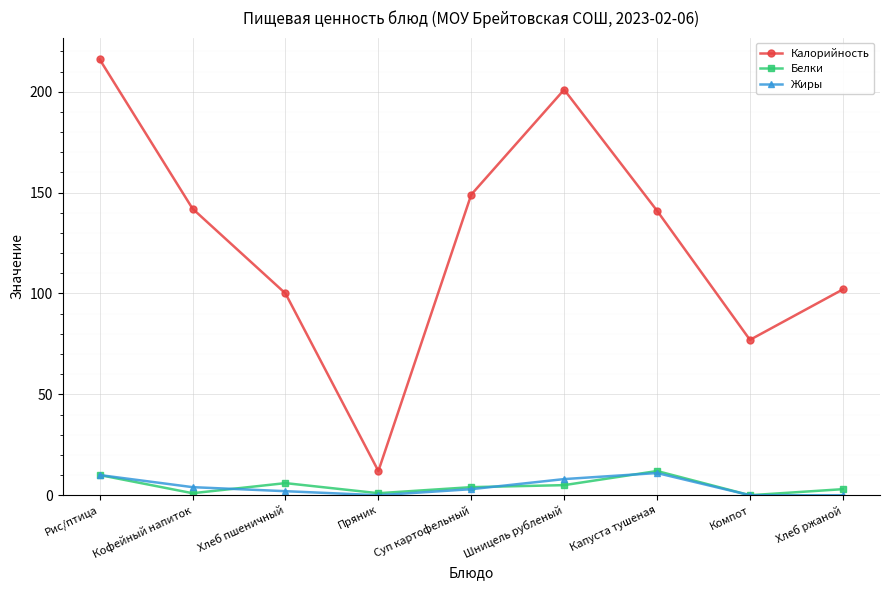

Which category has the highest value across all series?

Рис/птица